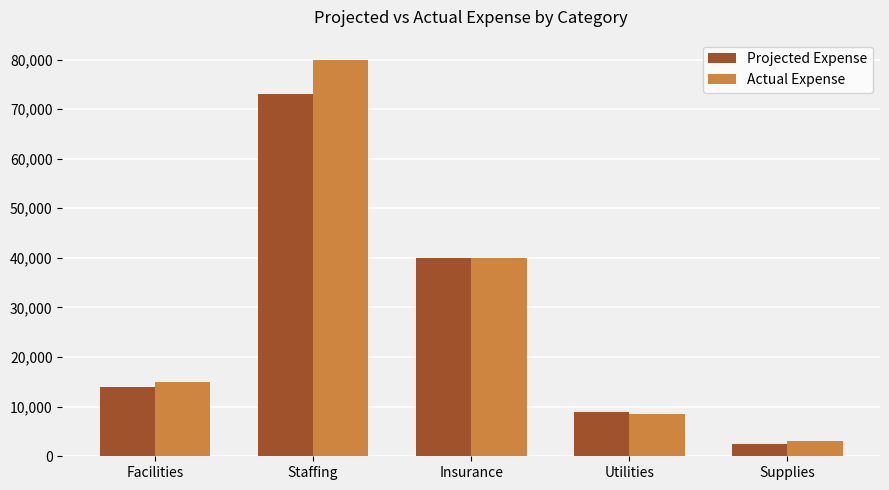

At how many categories does at least one series exceed 47928?

1